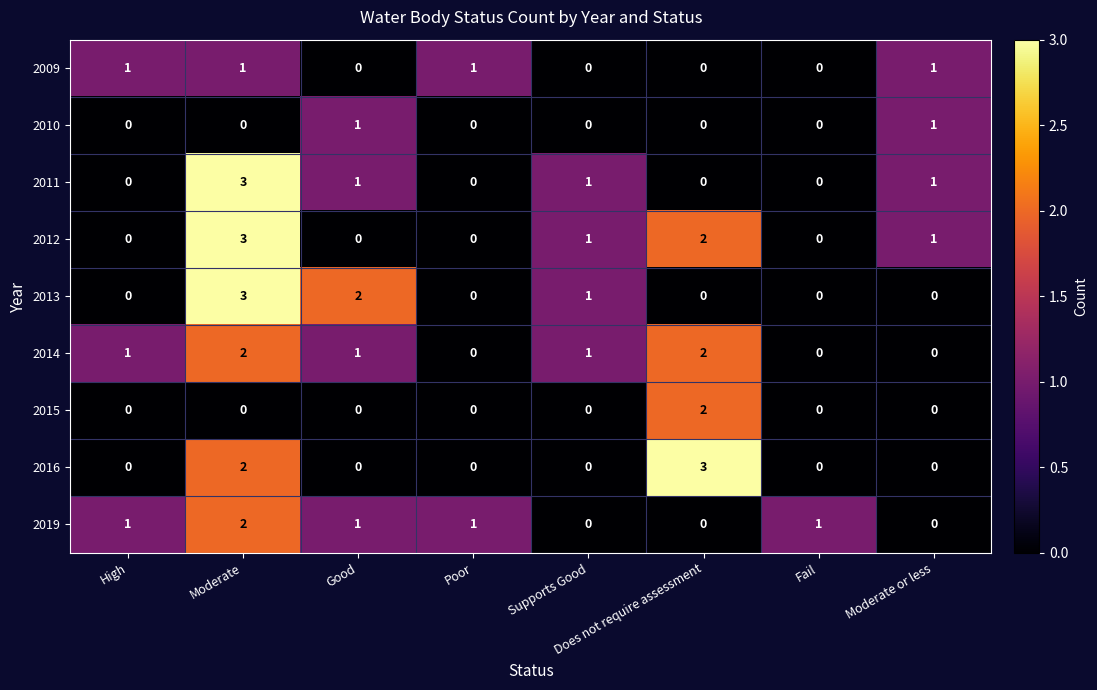

What is the sum of all 2009 values?

4